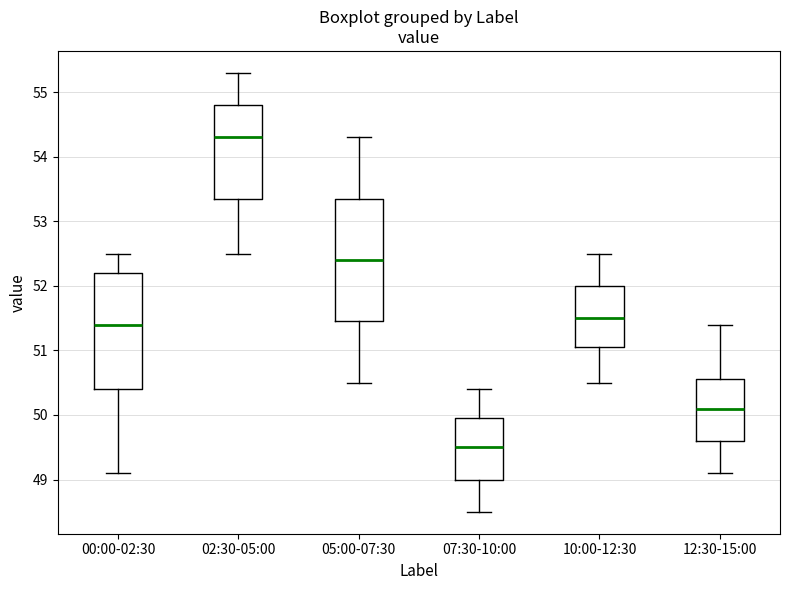

Reading left to right, read every box against the y-axis: the position of its median line, the range the box covers, and the ends of its whiskers. The values are not printed on the chart, so give them approximately, as read against the axis.

00:00-02:30: median 51.4, box 50.4 to 52.2, whiskers 49.1 to 52.5
02:30-05:00: median 54.3, box 53.4 to 54.8, whiskers 52.5 to 55.3
05:00-07:30: median 52.4, box 51.5 to 53.4, whiskers 50.5 to 54.3
07:30-10:00: median 49.5, box 49.0 to 50.0, whiskers 48.5 to 50.4
10:00-12:30: median 51.5, box 51.1 to 52.0, whiskers 50.5 to 52.5
12:30-15:00: median 50.1, box 49.6 to 50.6, whiskers 49.1 to 51.4